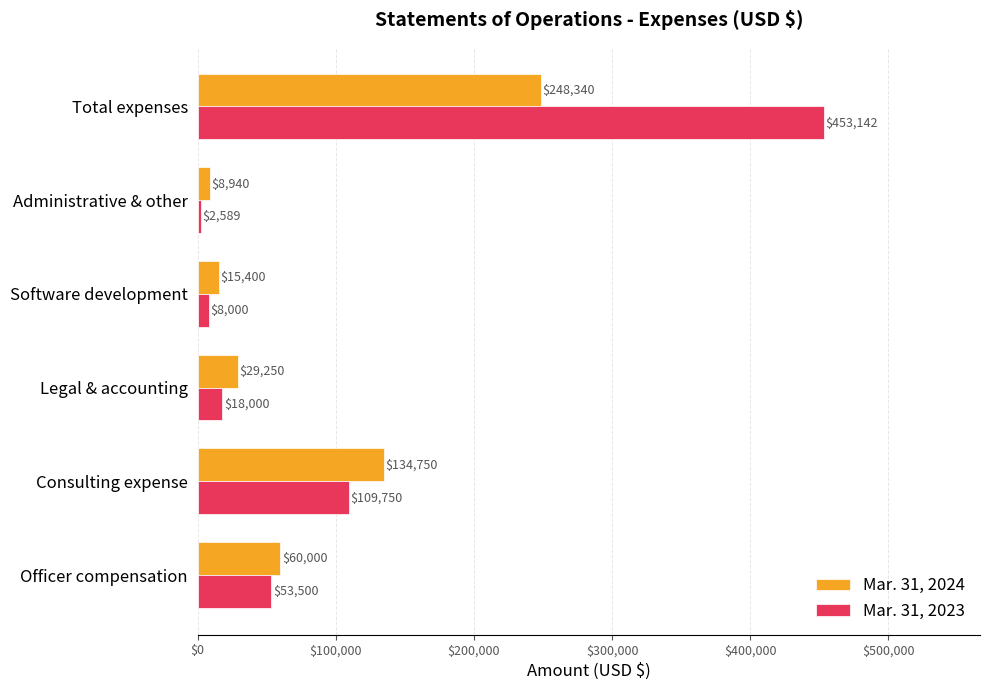

Rank the series by their average value, from highest to lowest.

Mar. 31, 2023, Mar. 31, 2024